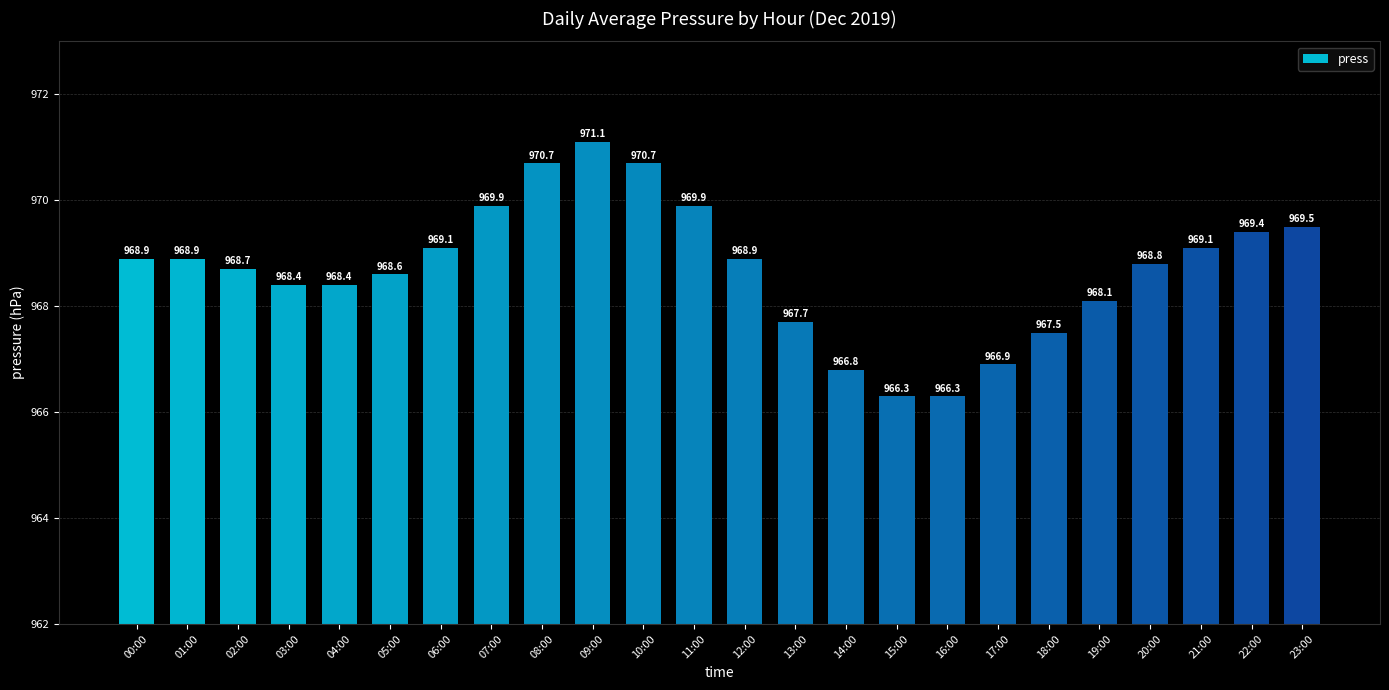

How many categories are shown in the chart?

24